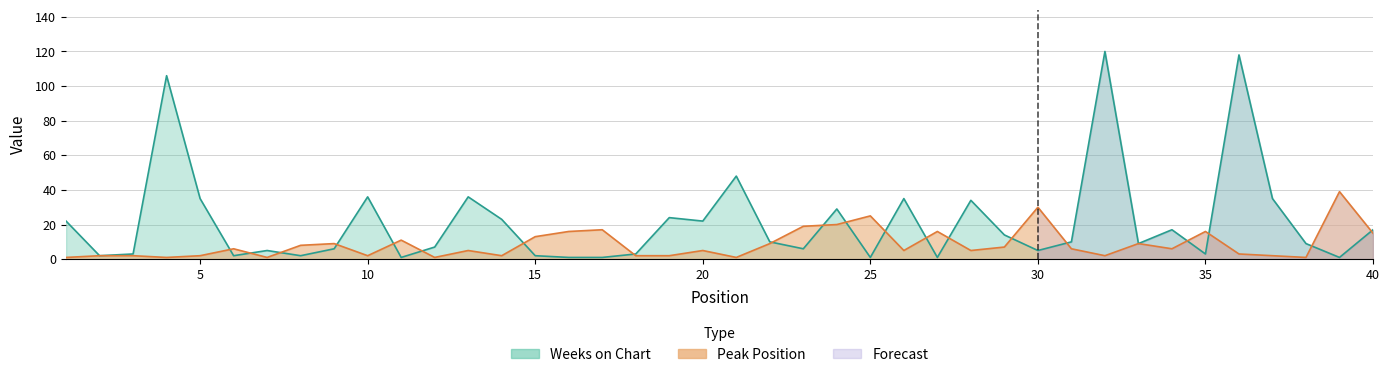

The value of Weeks on Chart at 31 is 10. True or false?

True